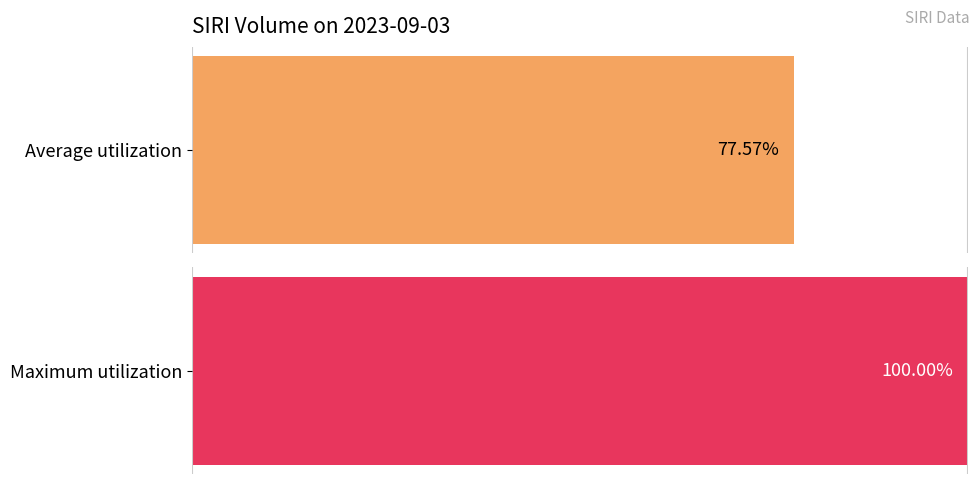

The value at 13:00 is 1871. True or false?

False